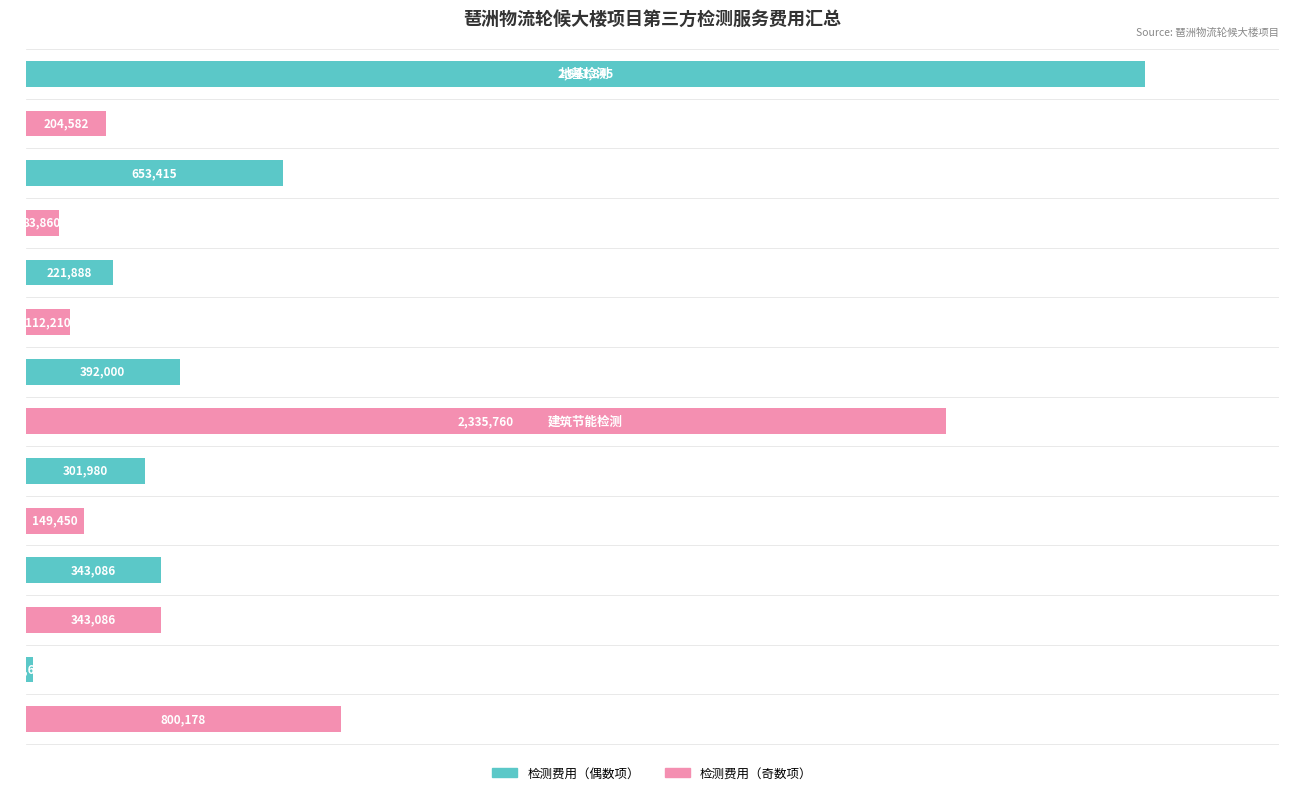

At which category does the chart reach its minimum across all series?

12